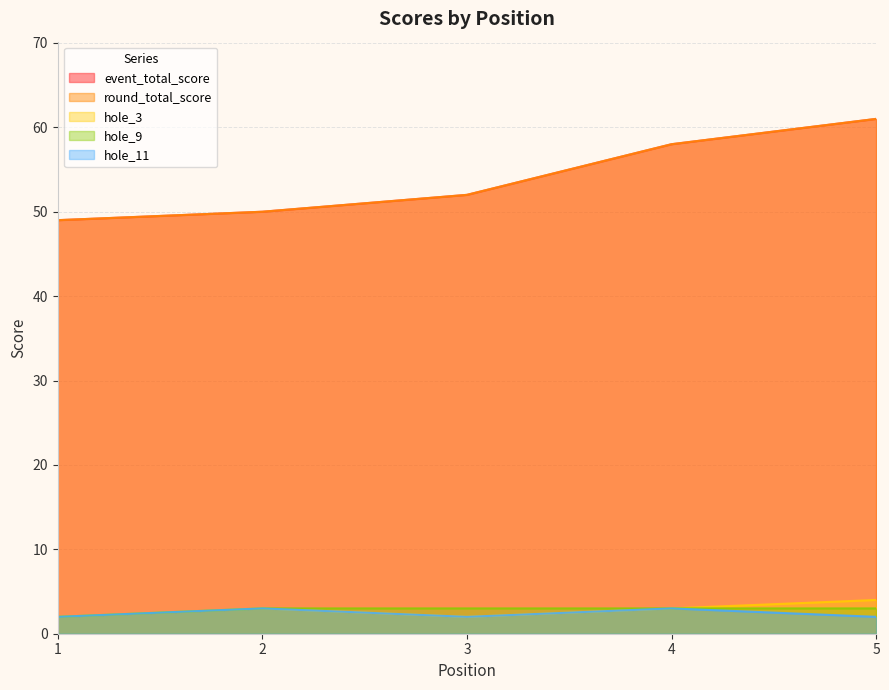

The hole_9 series shows 4 at 1. True or false?

False